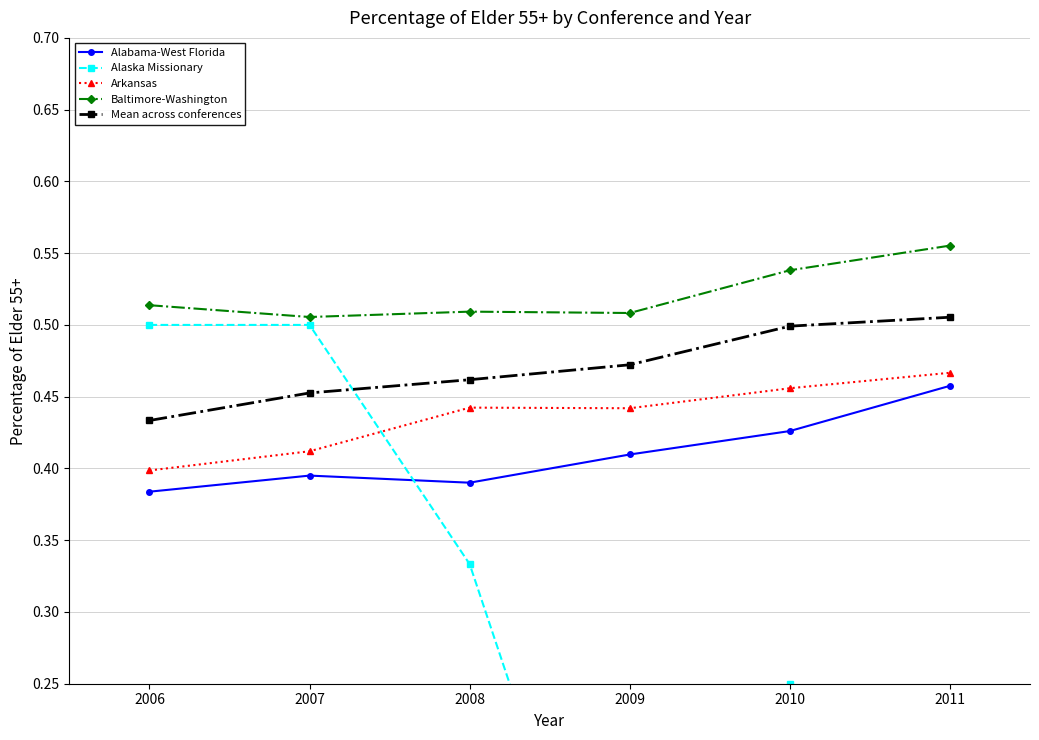

What is the value of the Baltimore-Washington point at the 6th from the left?

0.6